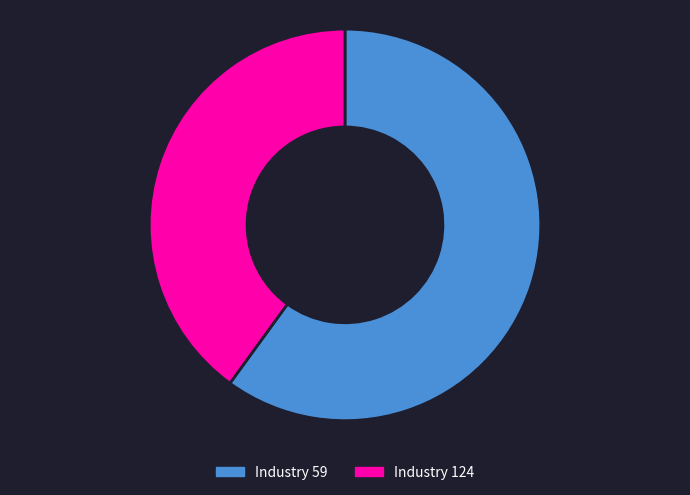

How many segments does this pie chart have?

2